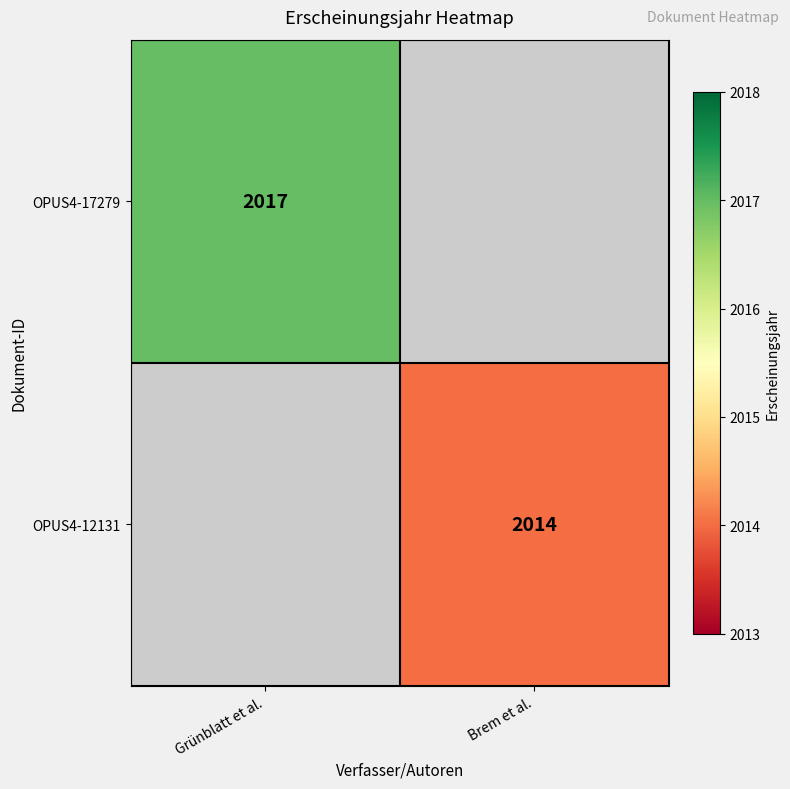

Is it true that OPUS4-12131 equals 2014 at Brem et al.?

True